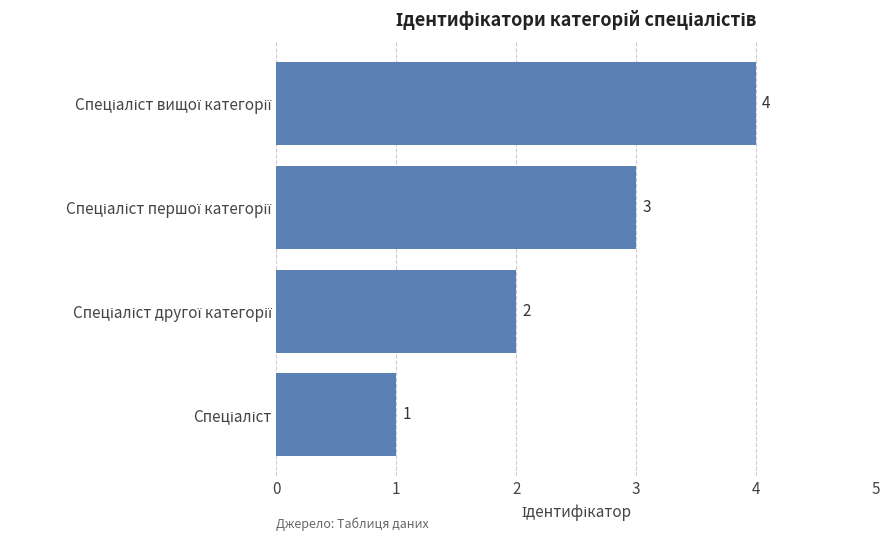

What is the maximum value shown in the chart?

4